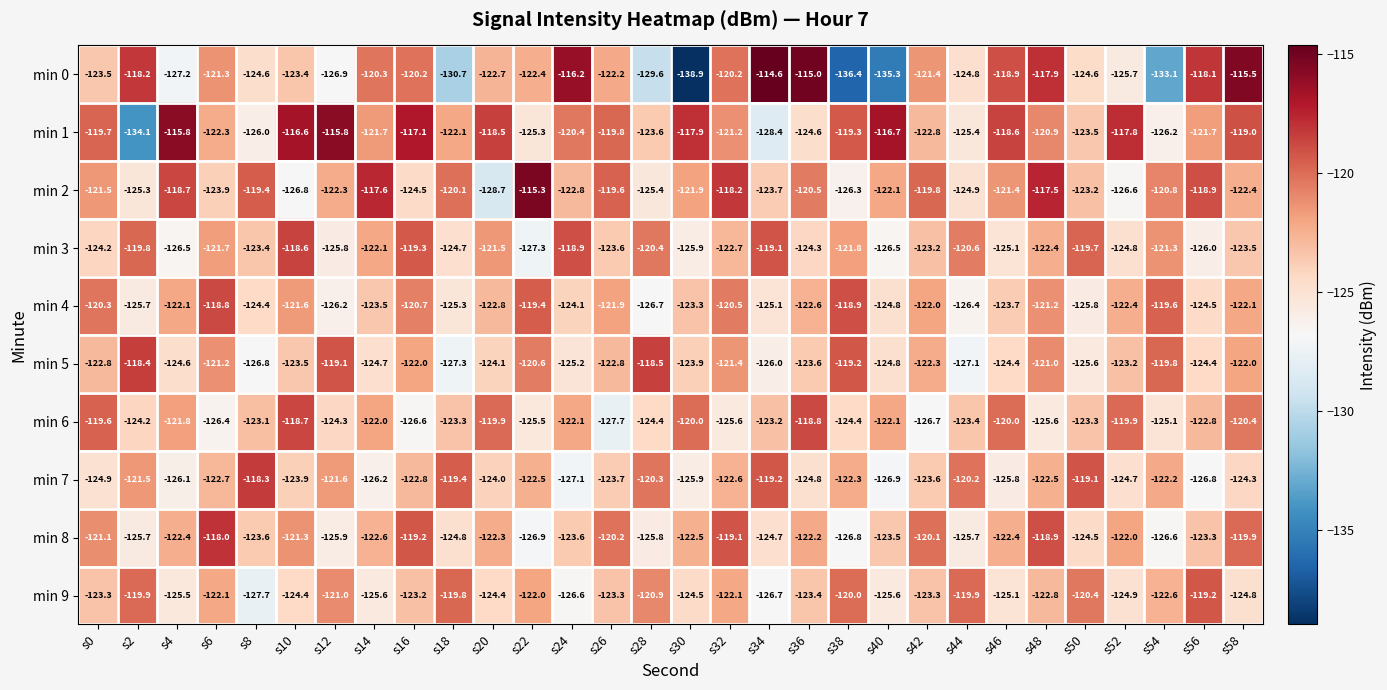

The value of min 2 at s40 is -48.1. True or false?

False